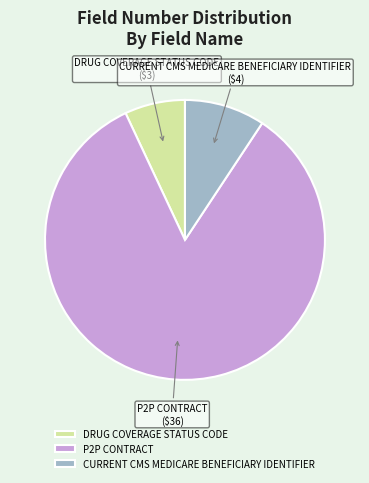

Which category accounts for the majority?

P2P CONTRACT